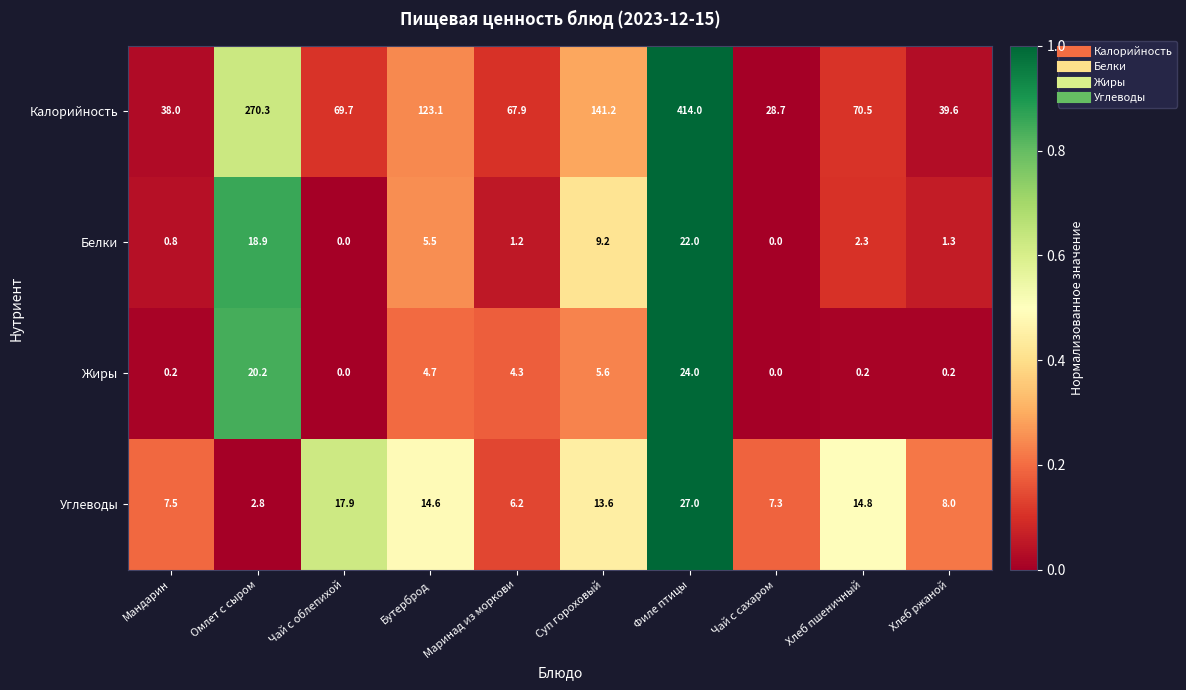

What is the sum of all Белки values?

61.2